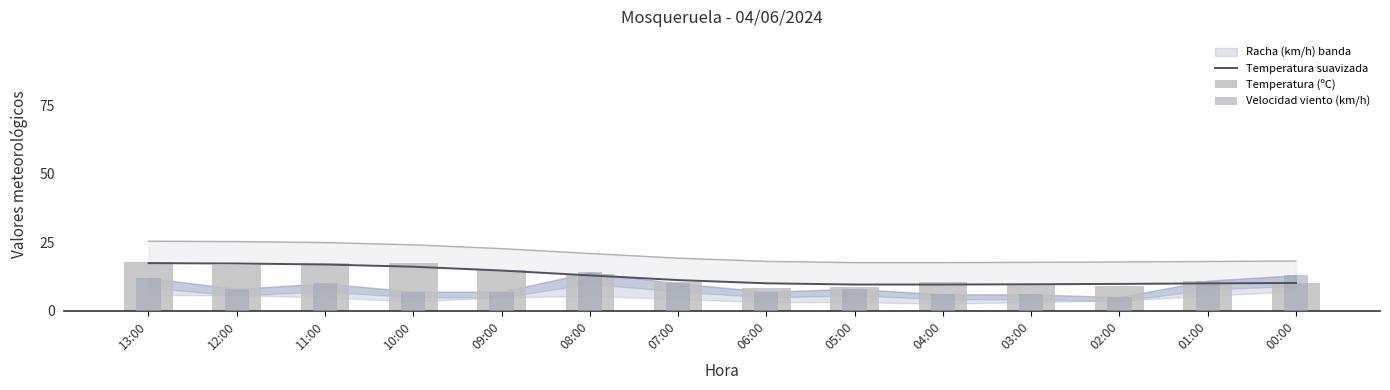

What is the label of the 6th bar from the left?

08:00